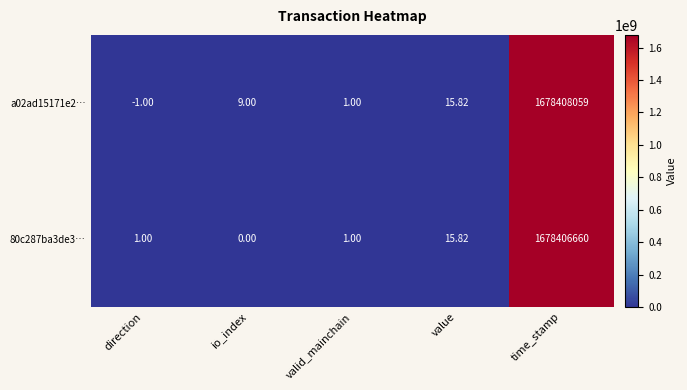

Which category has the lowest value across all series?

direction